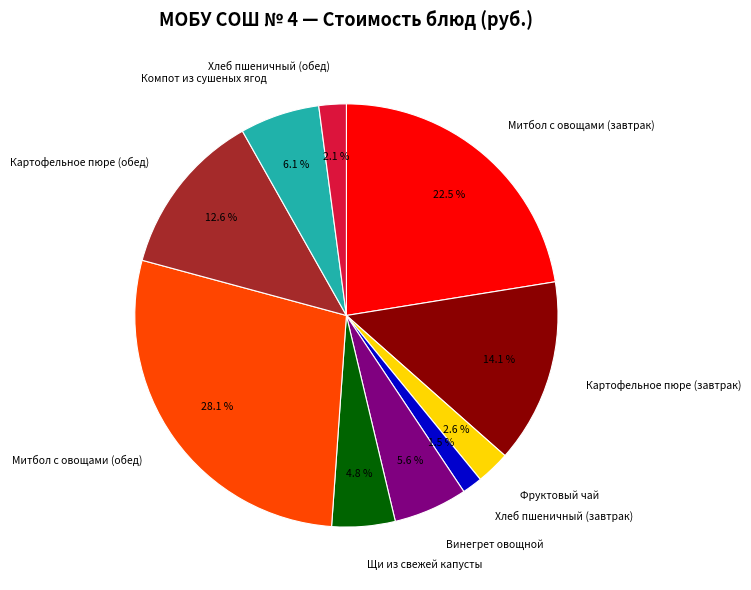

How many segments does this pie chart have?

10